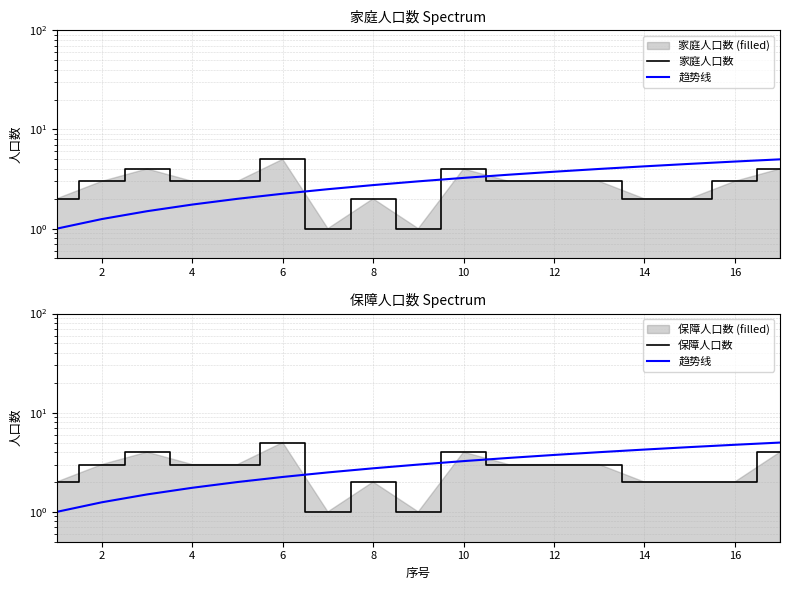

True or false: 家庭人口数 has more than 0 interior local peaks.

True